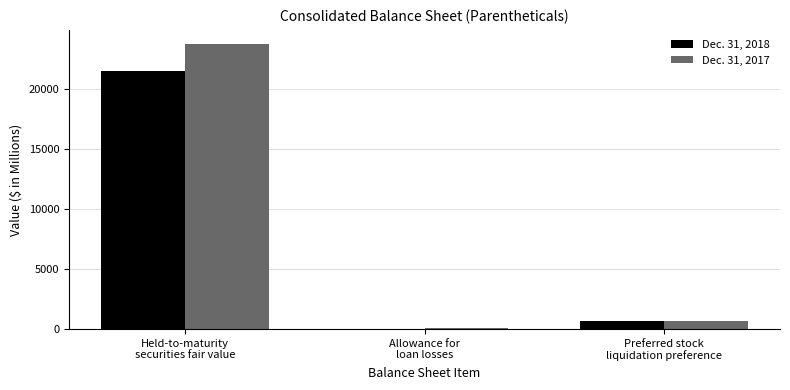

What is the greatest value displayed?

23719